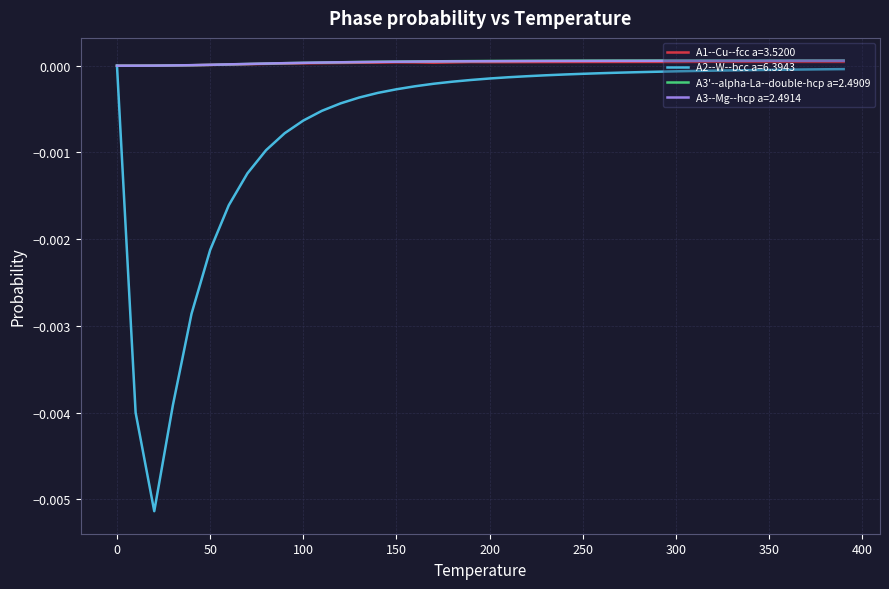

Which series has the largest range (max minus min)?

A2--W--bcc a=6.3943